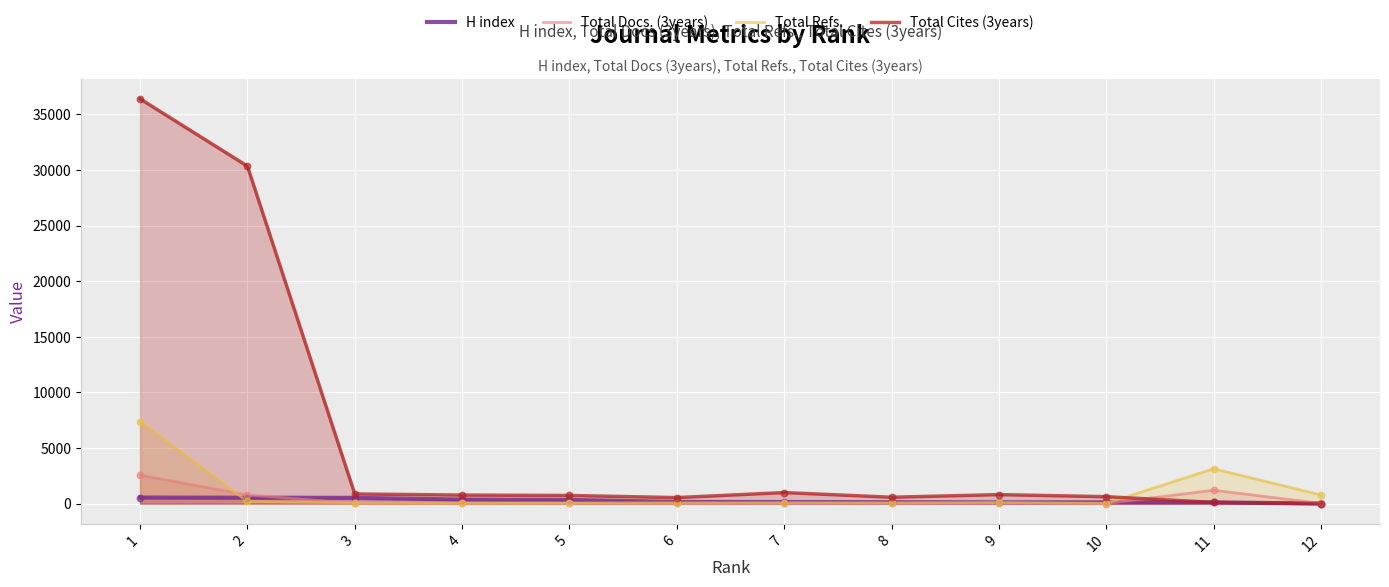

At how many categories does at least one series exceed 25501?

2